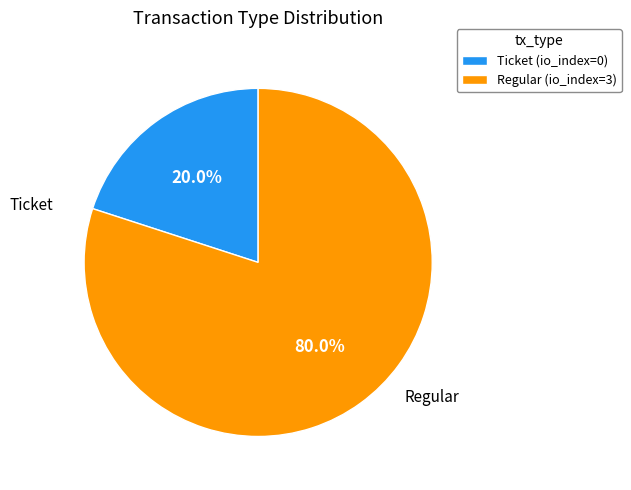

How many slices are in this pie chart?

2